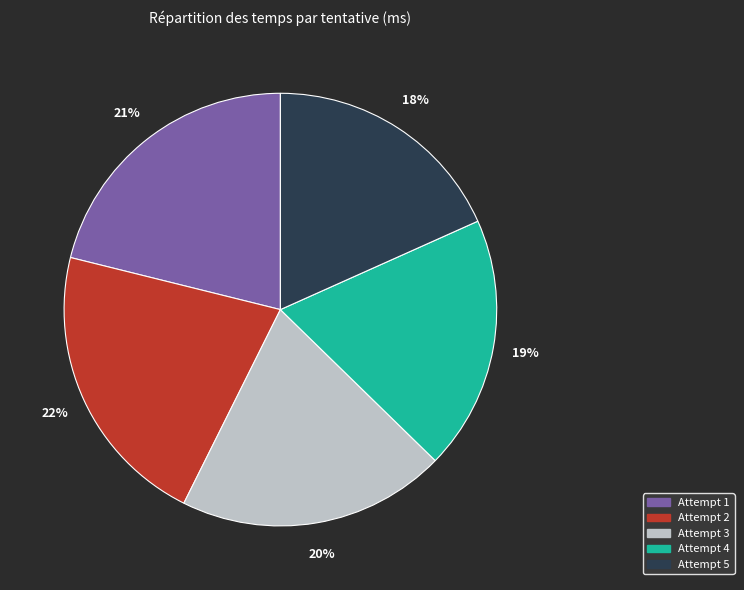

True or false: Attempt 1 accounts for 36% of the total.

False